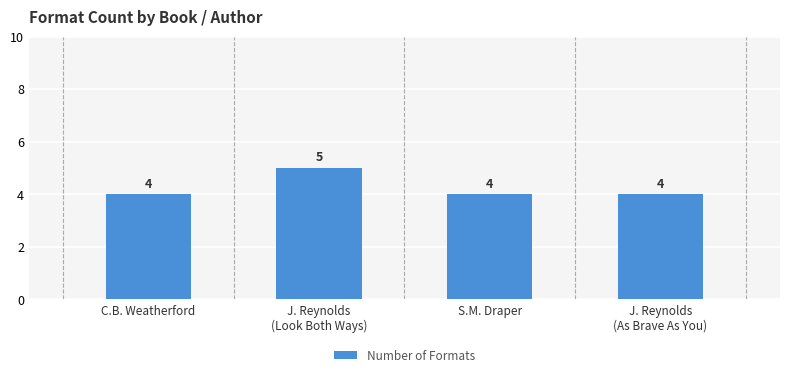

Count the number of values greater than 4.

1